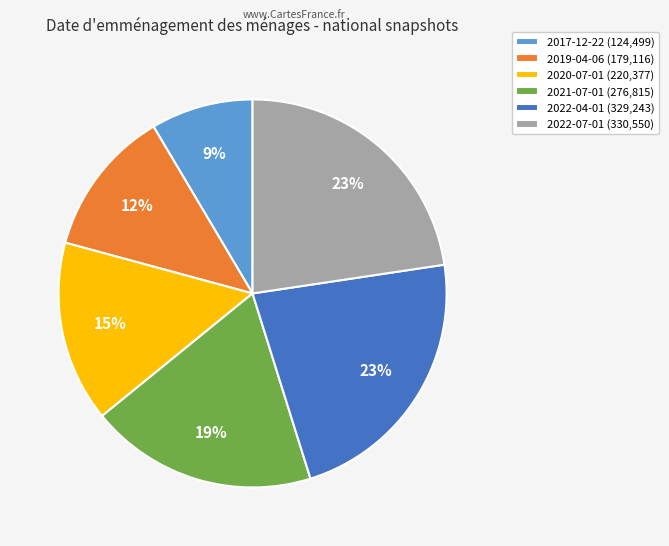

What percentage is the 2019-04-06 slice, to the nearest percent?

12%